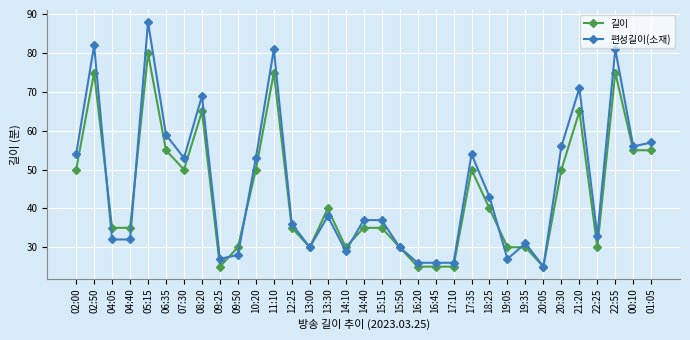

The 편성길이(소재) series shows 56 at 00:10. True or false?

True